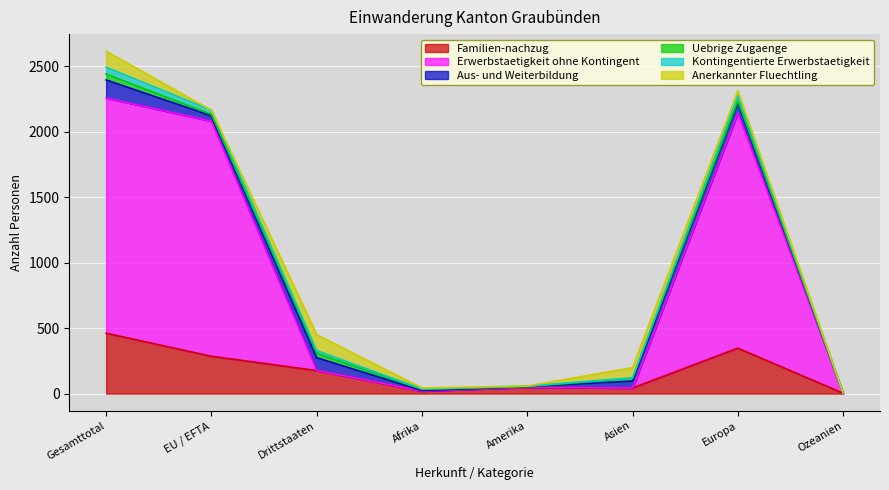

What value does the Aus- und Weiterbildung series have at Europa, to the nearest 10?

80